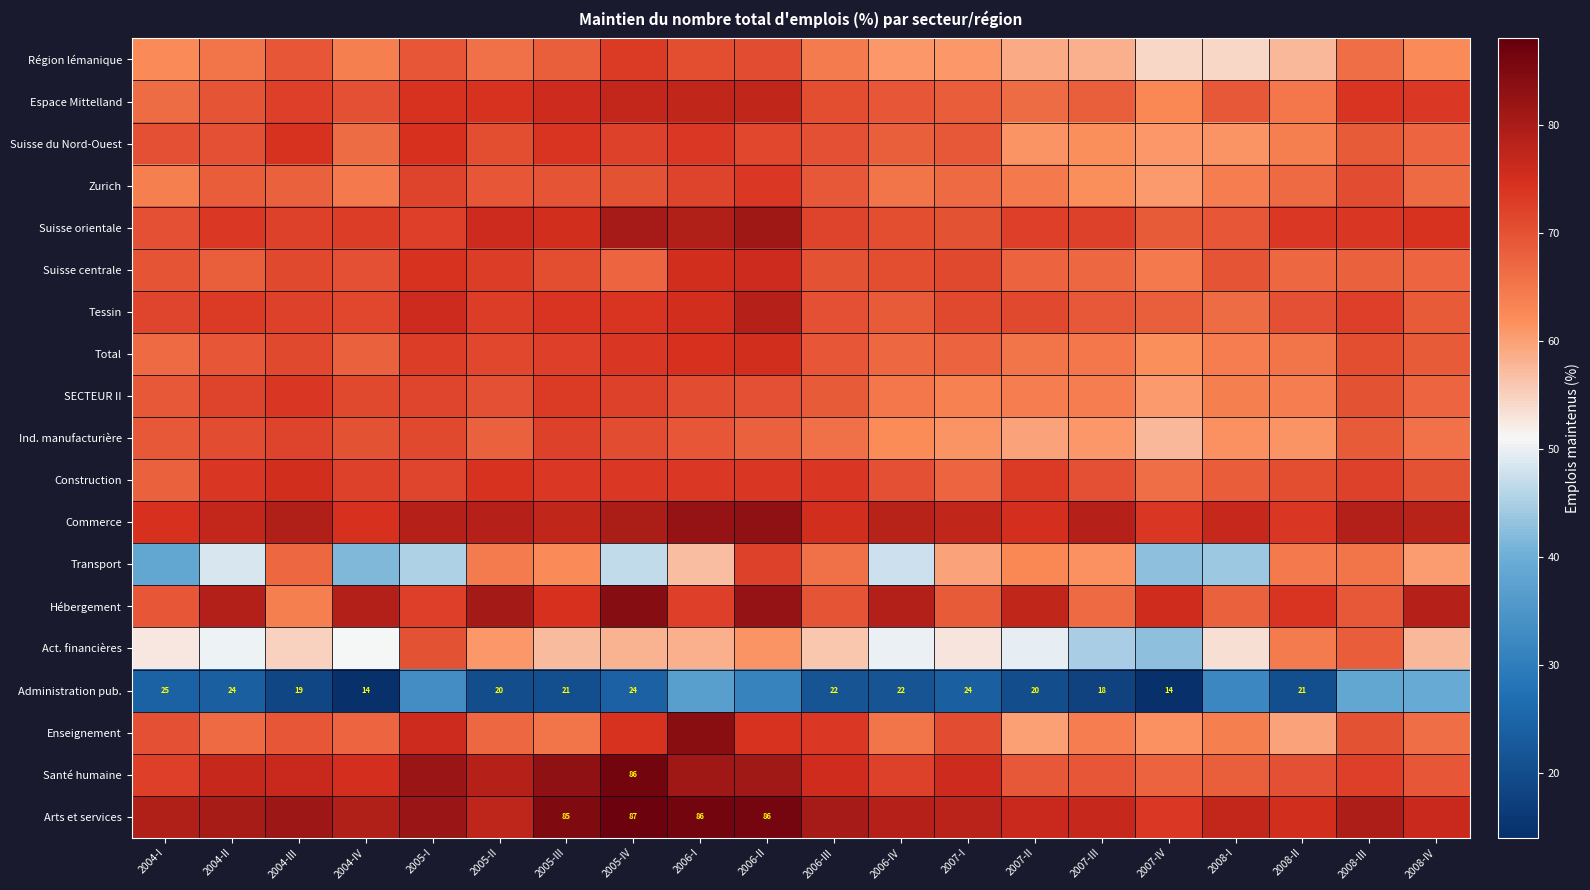

What is the spread (max minus min) of values at 2008-II?

54.4